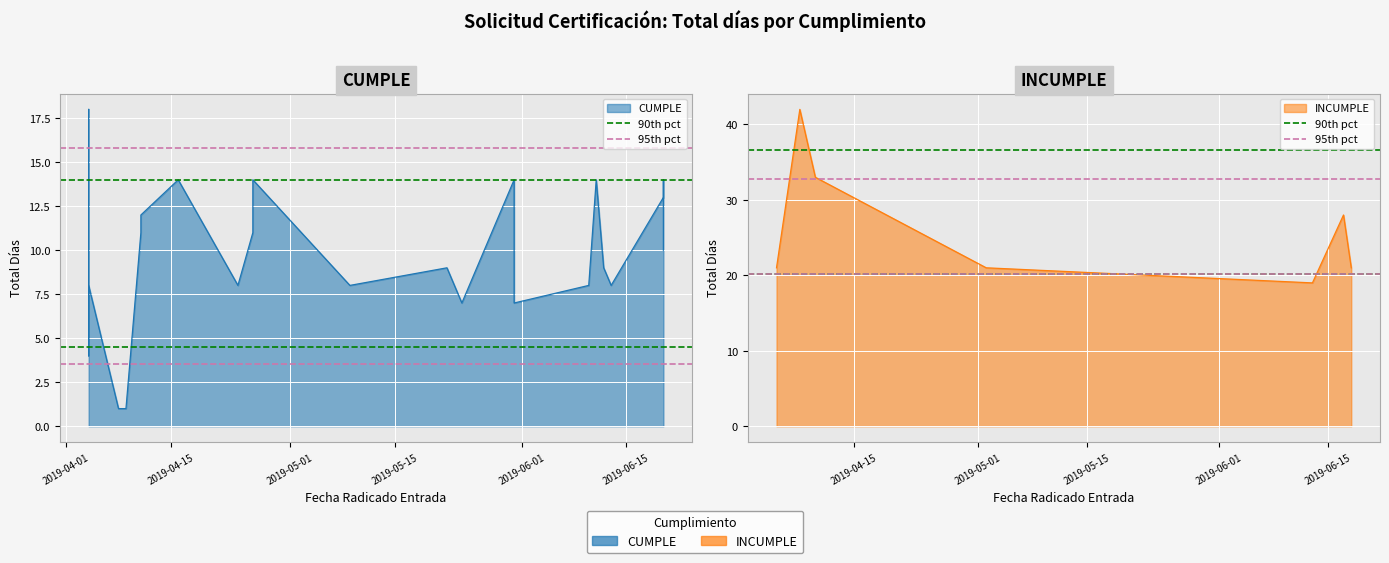

Is it true that 90th pct equals 36.6 at 2019-04-01?

True